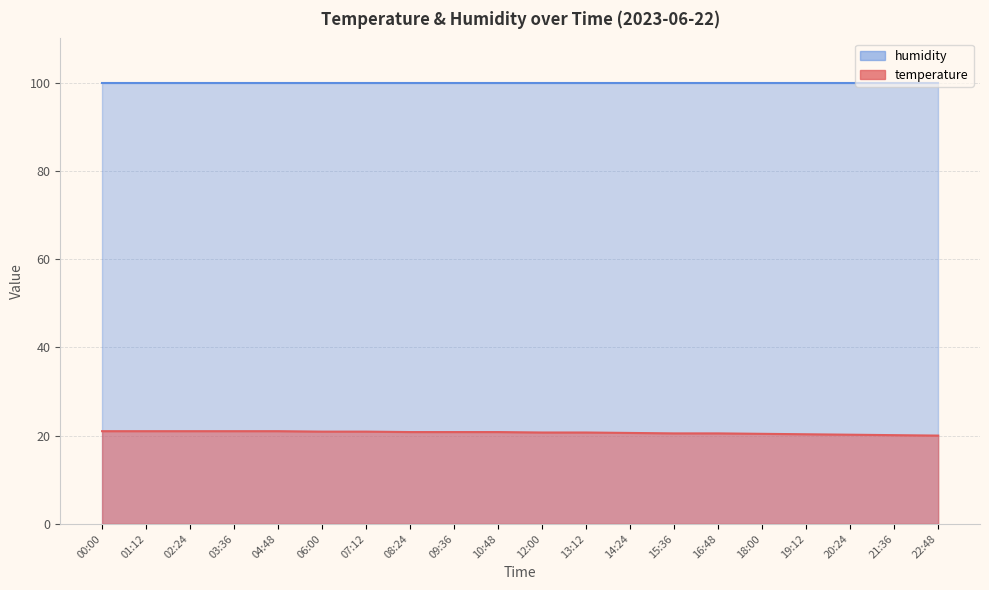

Where is the data nearest to the value 20?

22:48